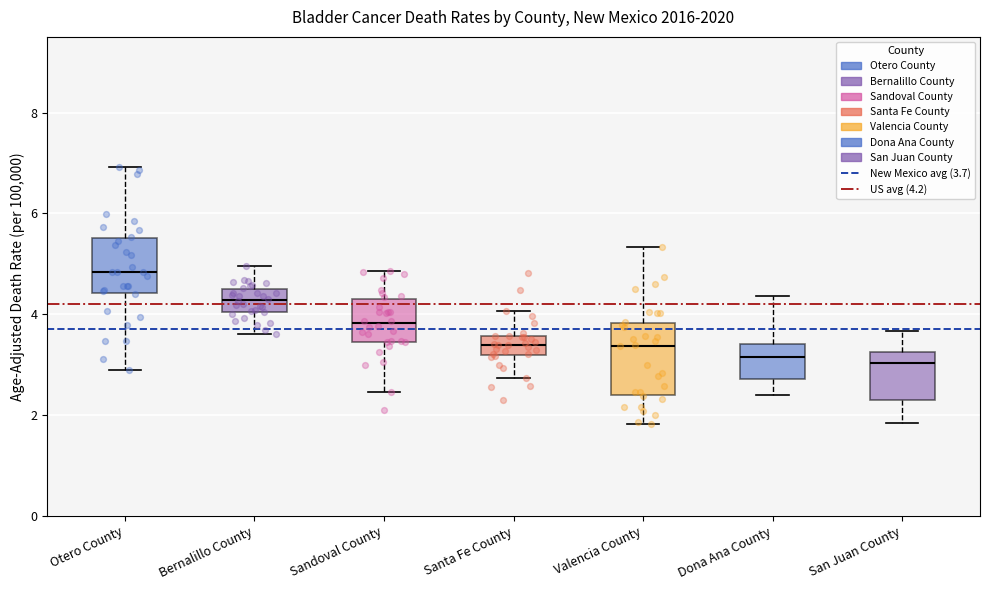

Where does the median line of the box for Sandoval County sit on the y-axis? The values are not printed on the chart, so give them approximately, as read against the axis.

3.8